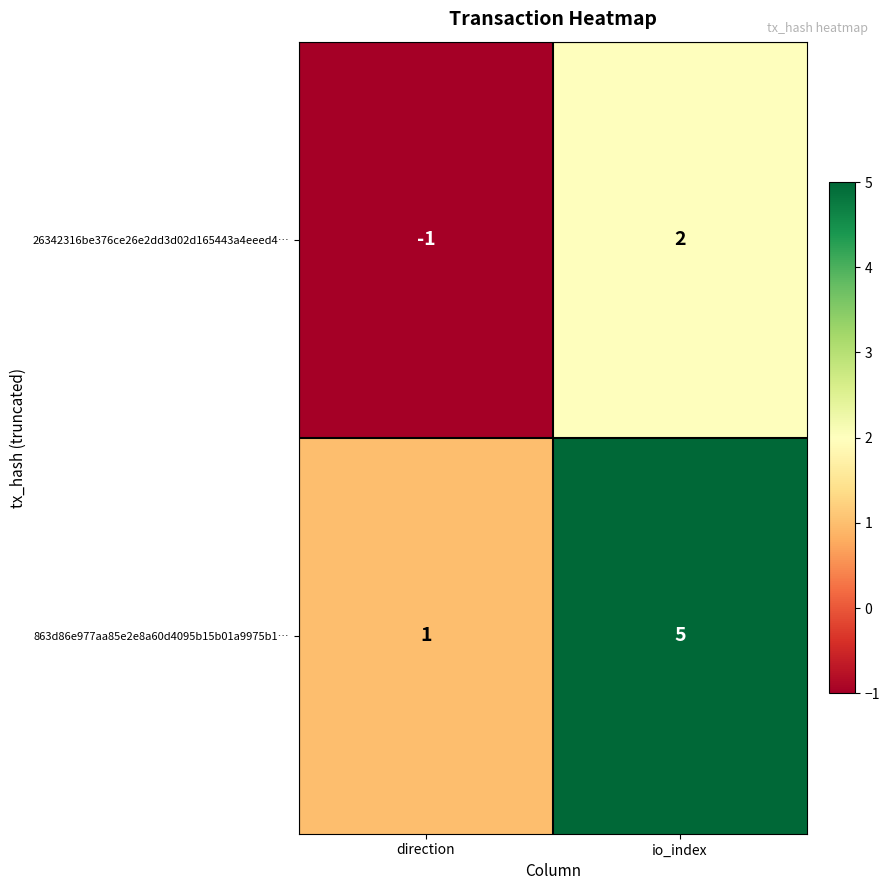

At which label is 26342316be376ce26e2dd3d02d165443a4eeed4… closest to 0?

direction